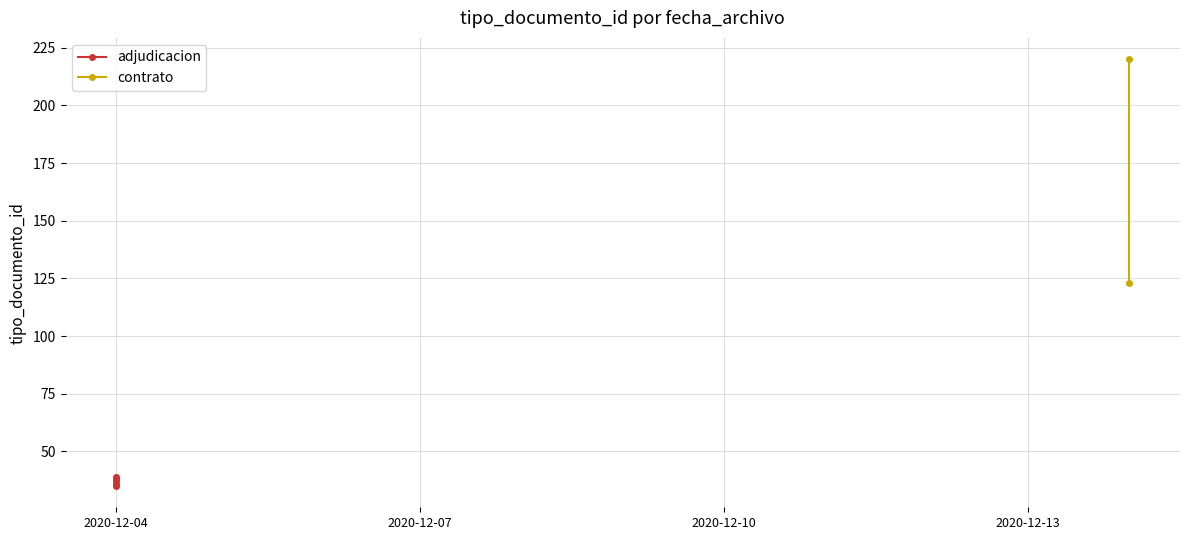

How many points are higher than both their immediate neighbors (excluding endpoints)?

2